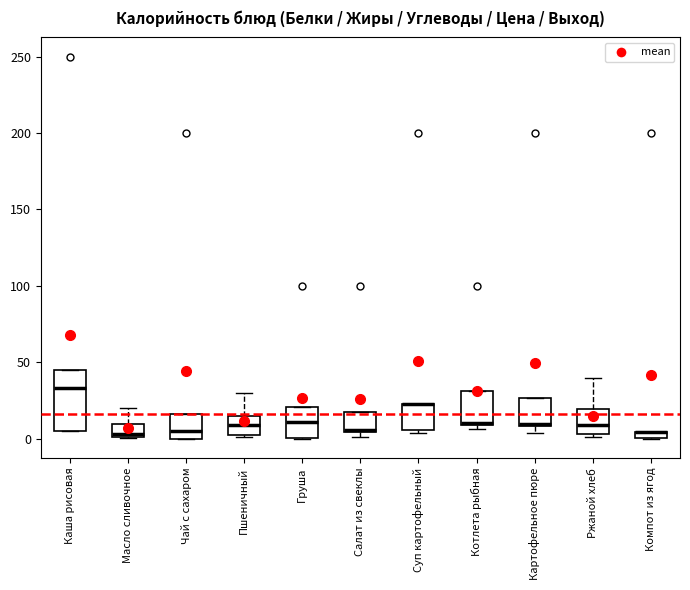

Where is the lower edge of the box for Чай с сахаром on the y-axis? The values are not printed on the chart, so give them approximately, as read against the axis.

0